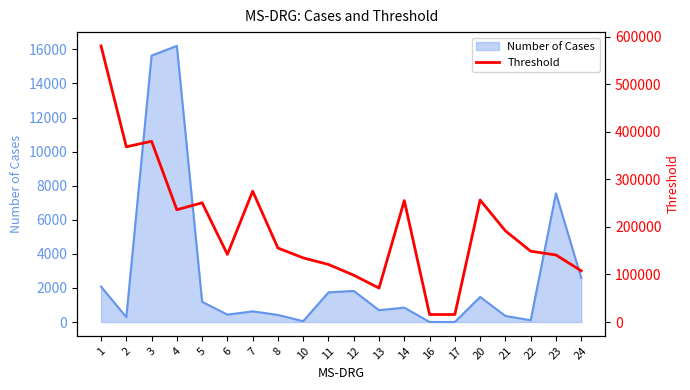

What is the change in value from 16 to 20?

+240931